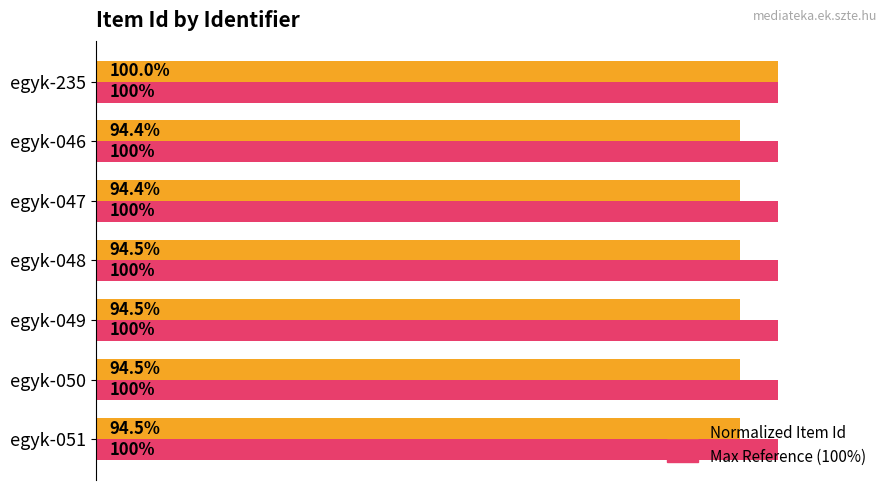

At which category is the sum across all series the highest?

egyk-235